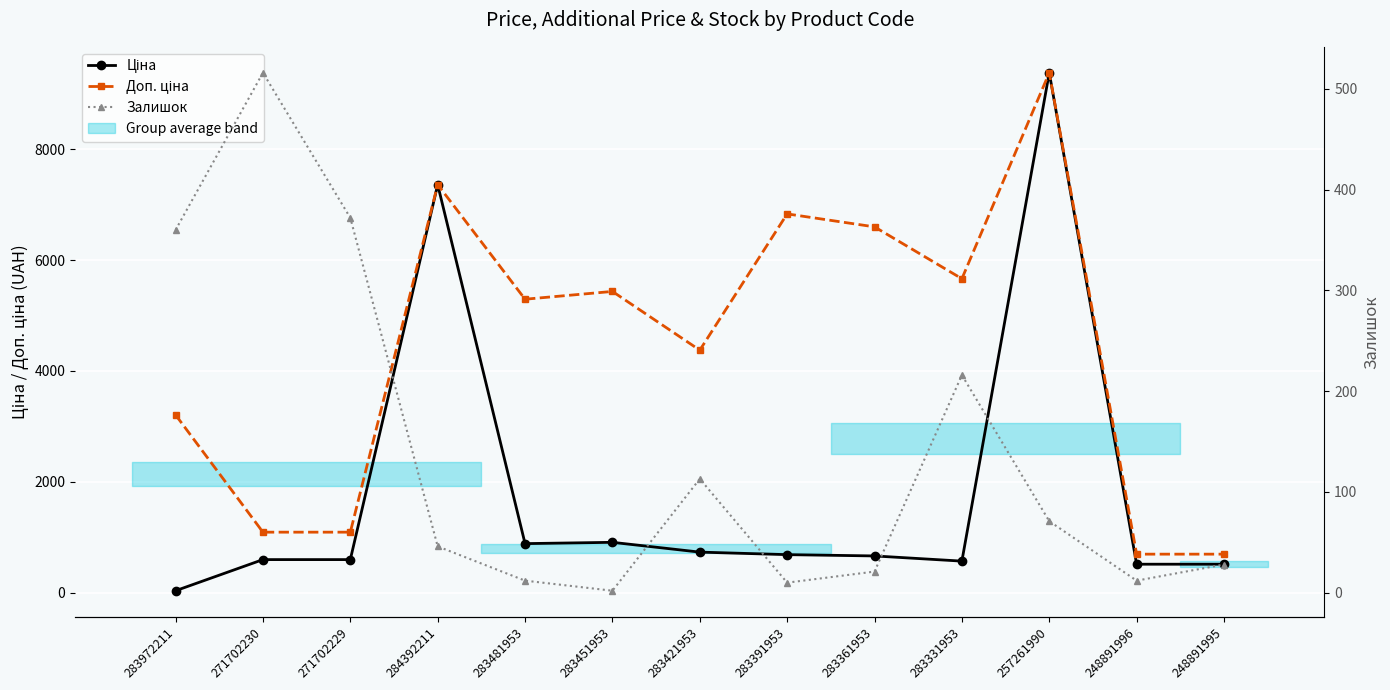

List the labels in order of Доп. ціна value, smallest first.

248891996, 248891995, 271702230, 271702229, 283972211, 283421953, 283481953, 283451953, 283331953, 283361953, 283391953, 284392211, 257261990